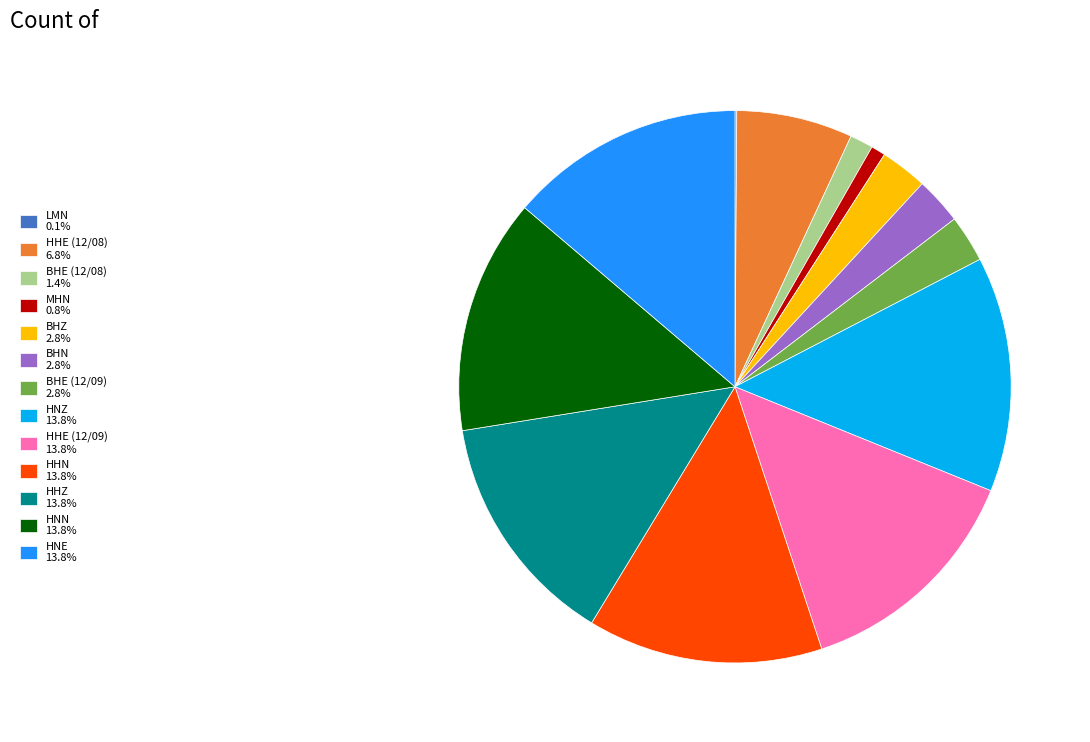

Combined, do MHN 0.8% and HNN 13.8% account for over 50%?

No